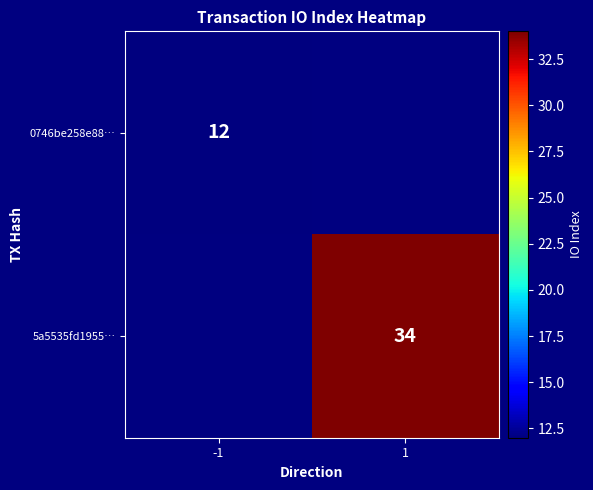

True or false: 0746be258e88… has a value of 12 at -1.

True